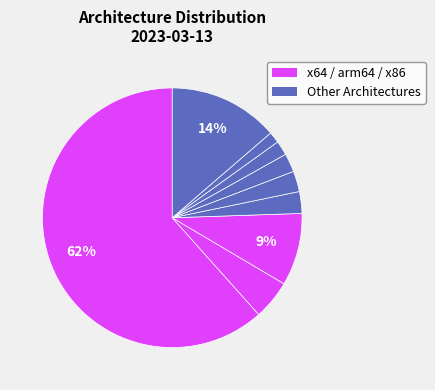

How many slices are in this pie chart?

9